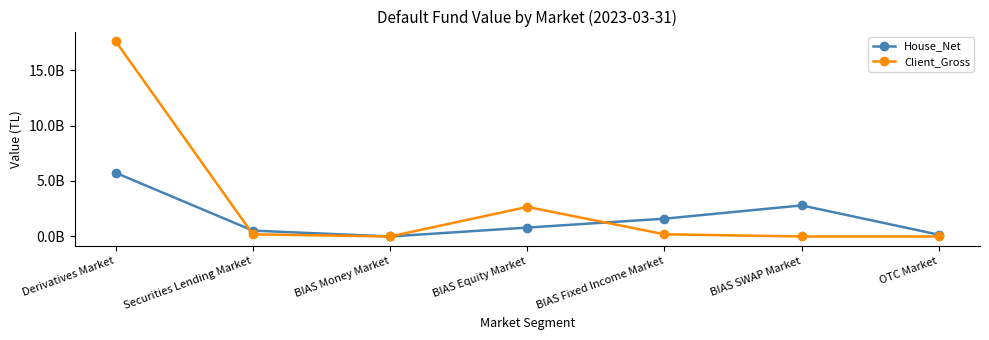

What are all the series names shown in the legend?

House_Net, Client_Gross